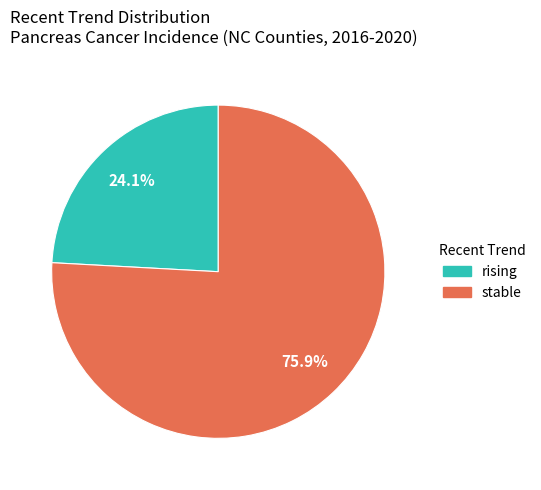

To the nearest percent, what portion does stable represent?

76%